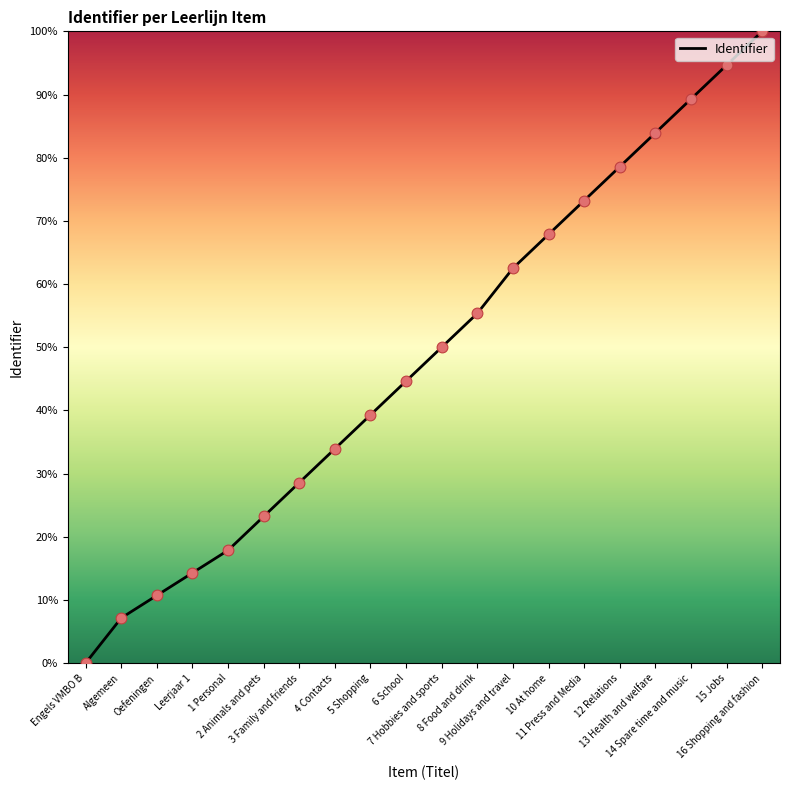

What is the change in value from 5 Shopping to 8 Food and drink?

+16.1